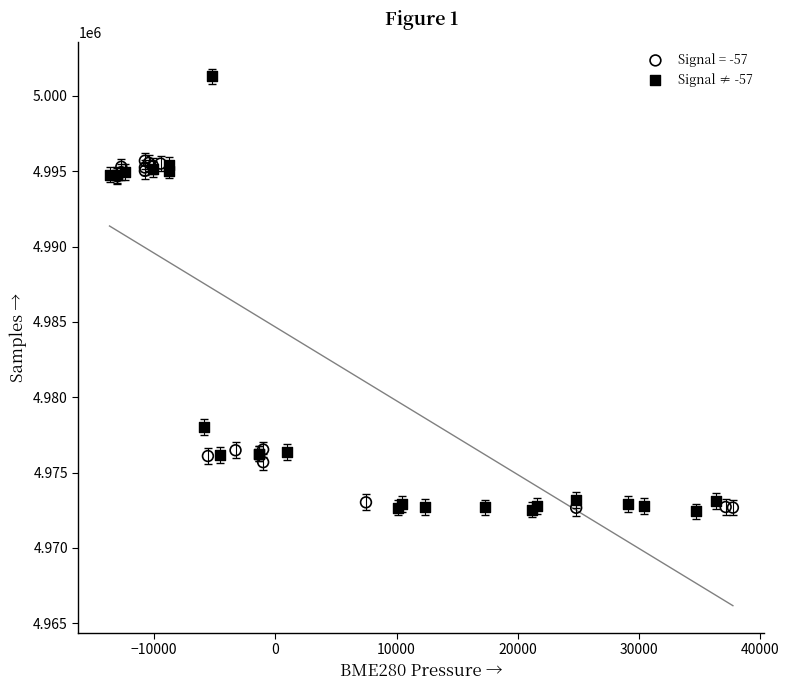

Which series has the largest Y range (max minus min)?

Signal ≠ -57